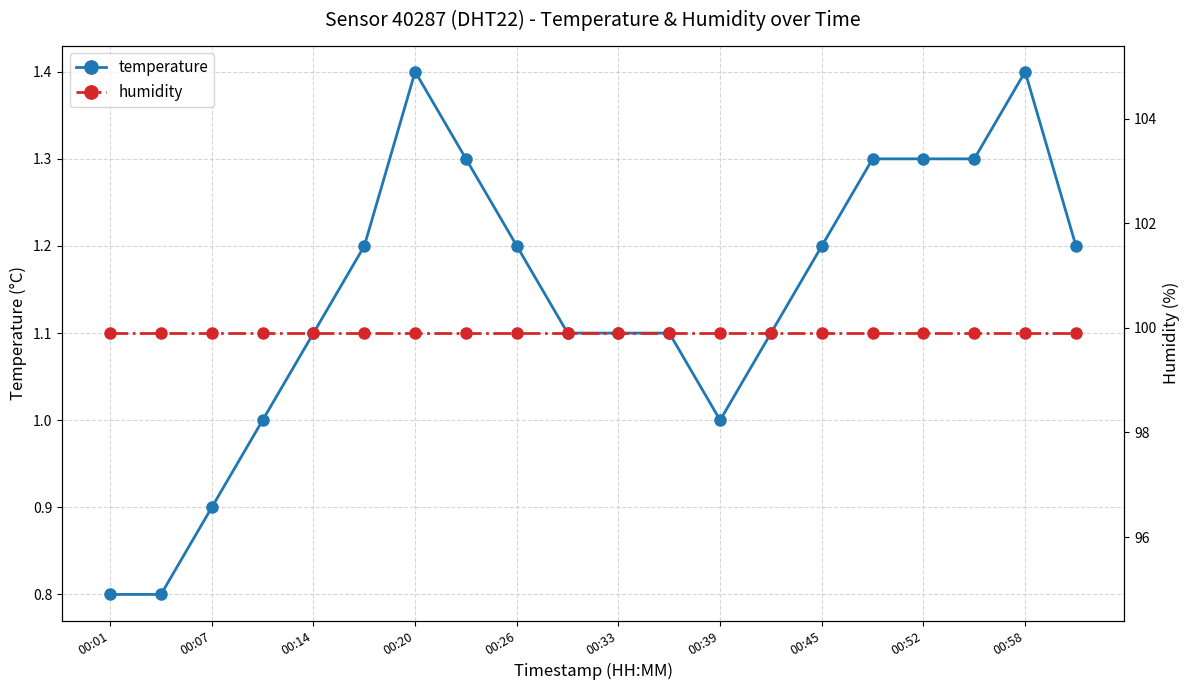

How many values in the temperature series are below 1?

3